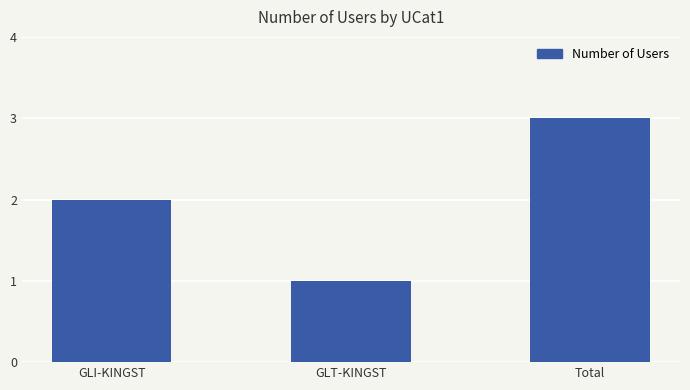

Is it true that the value at GLI-KINGST is 2?

True